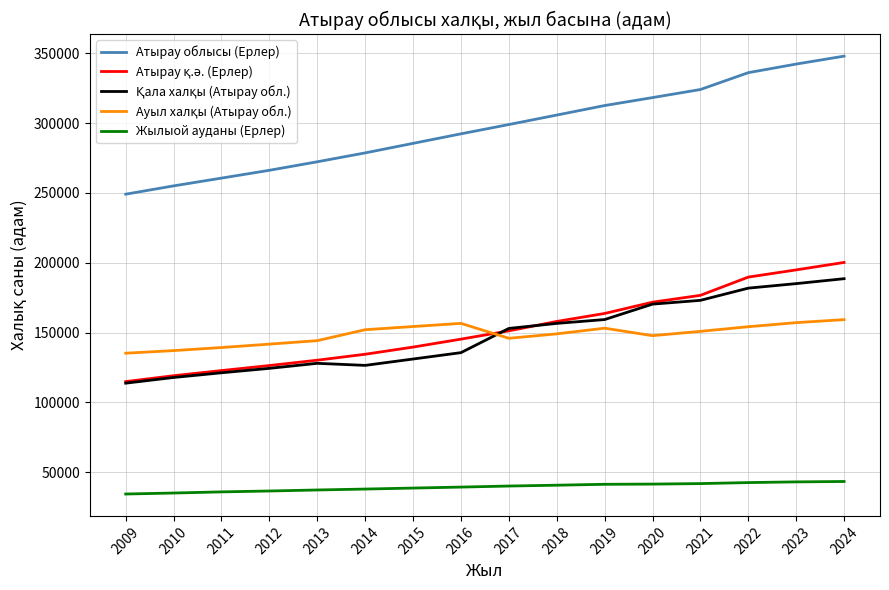

What is the greatest value displayed?

347856